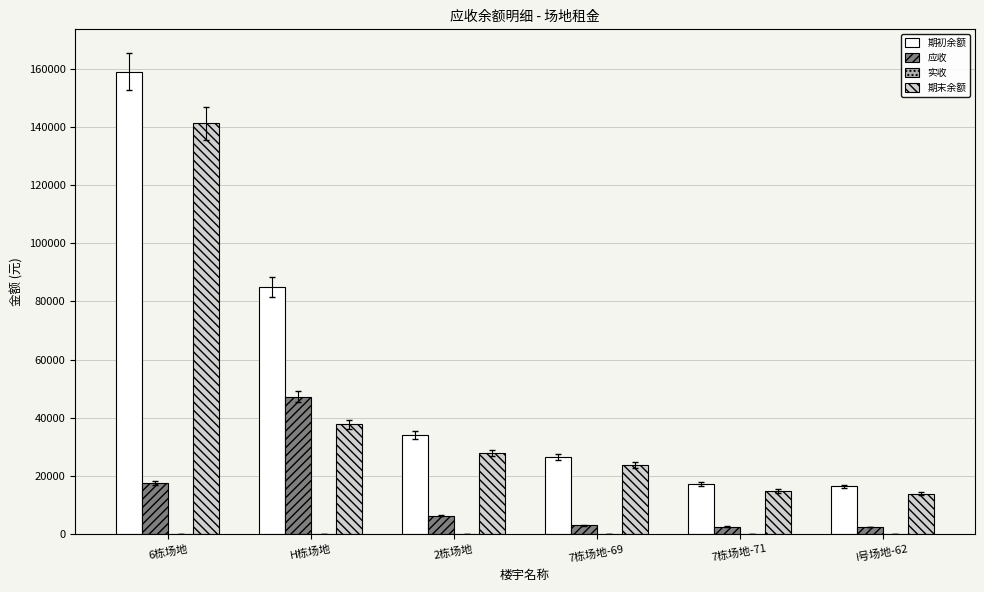

At which category is the sum across all series the highest?

6栋场地